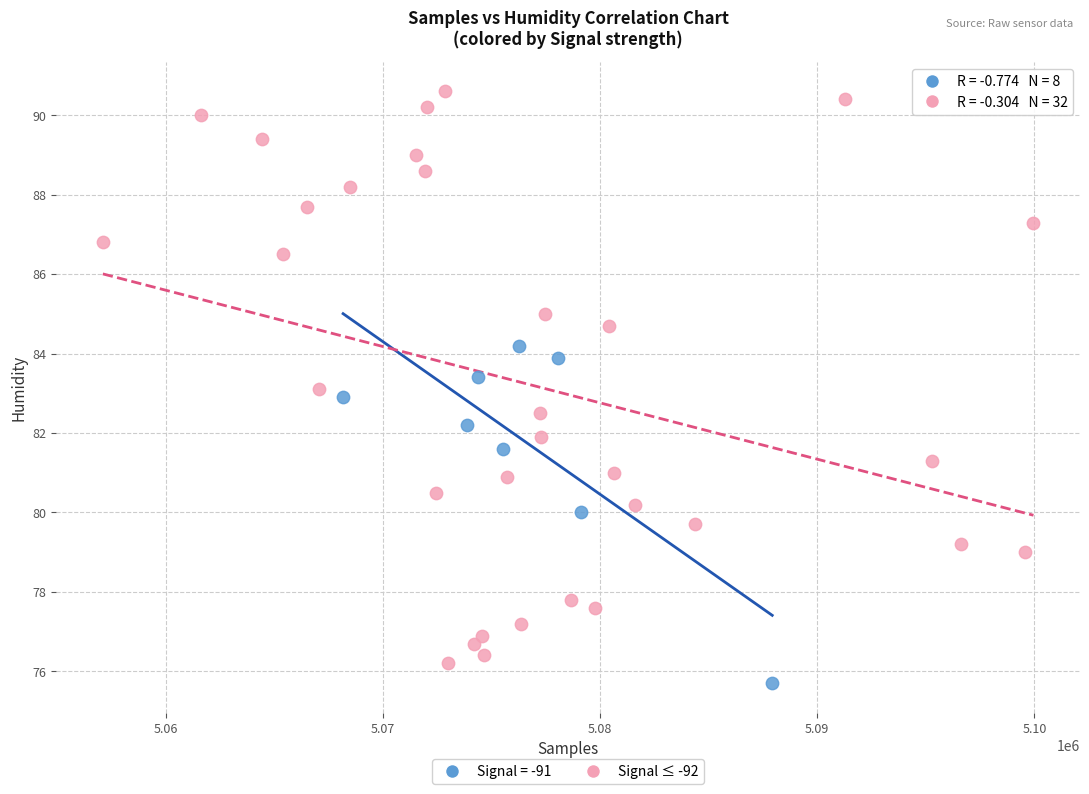

Which series reaches the maximum Y coordinate?

Signal ≤ -92